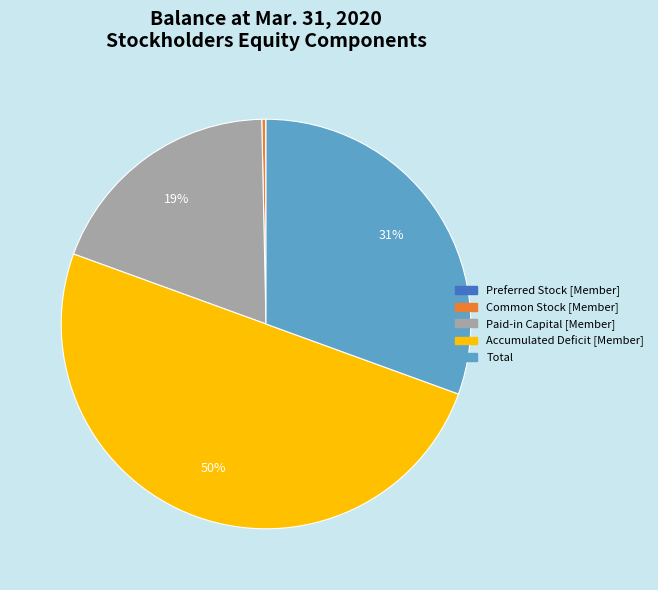

Between Paid-in Capital [Member] and Common Stock [Member], which is larger?

Paid-in Capital [Member]